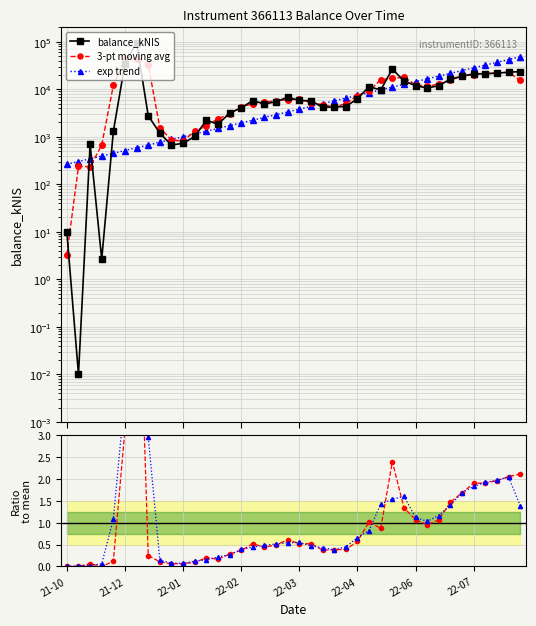

Where is 3-pt moving avg nearest to the value 22127?

37